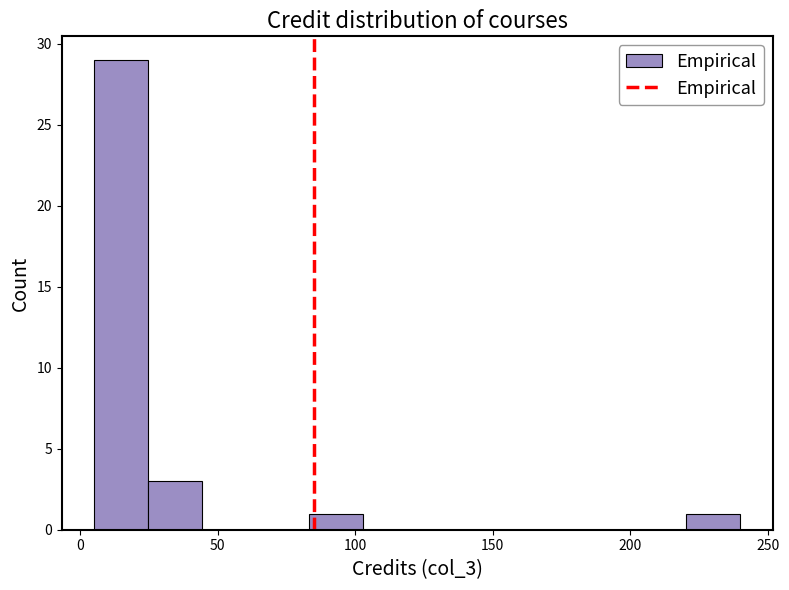

Read against the x-axis, roughly where is the centre of the tallest bar?

15